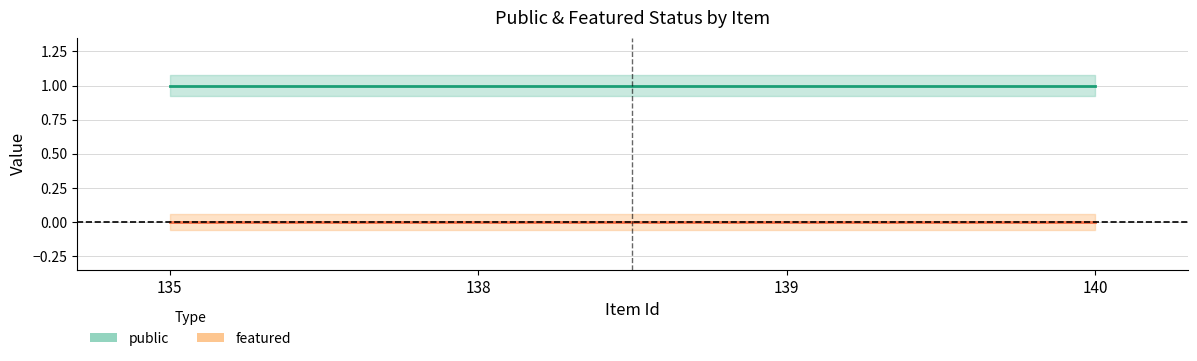

How many lines are shown in the chart?

2